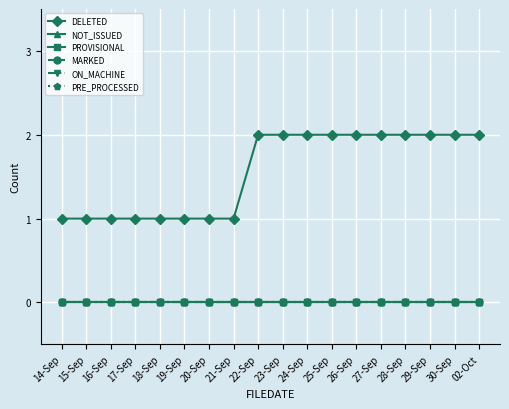

Is the value of PROVISIONAL at 29-Sep greater than the value of PRE_PROCESSED at 24-Sep?

No